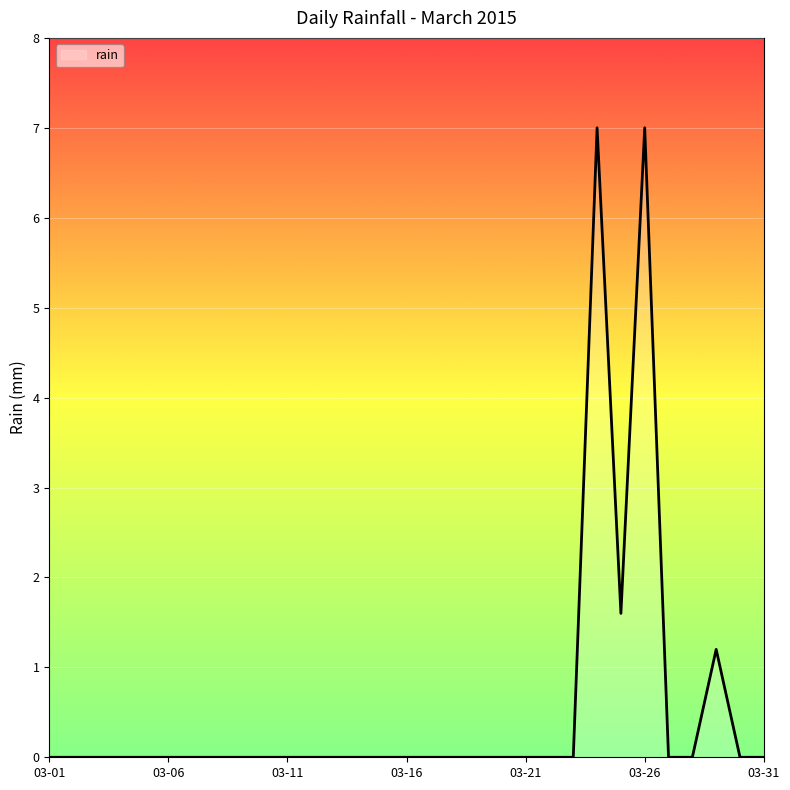

What is the greatest value displayed?

7.0